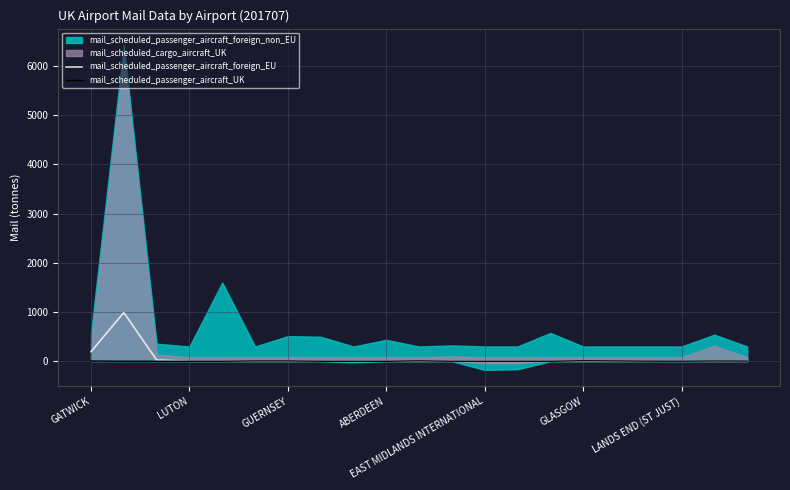

What is the difference between the mail_scheduled_passenger_aircraft_UK values at GATWICK and GLASGOW?

4.5